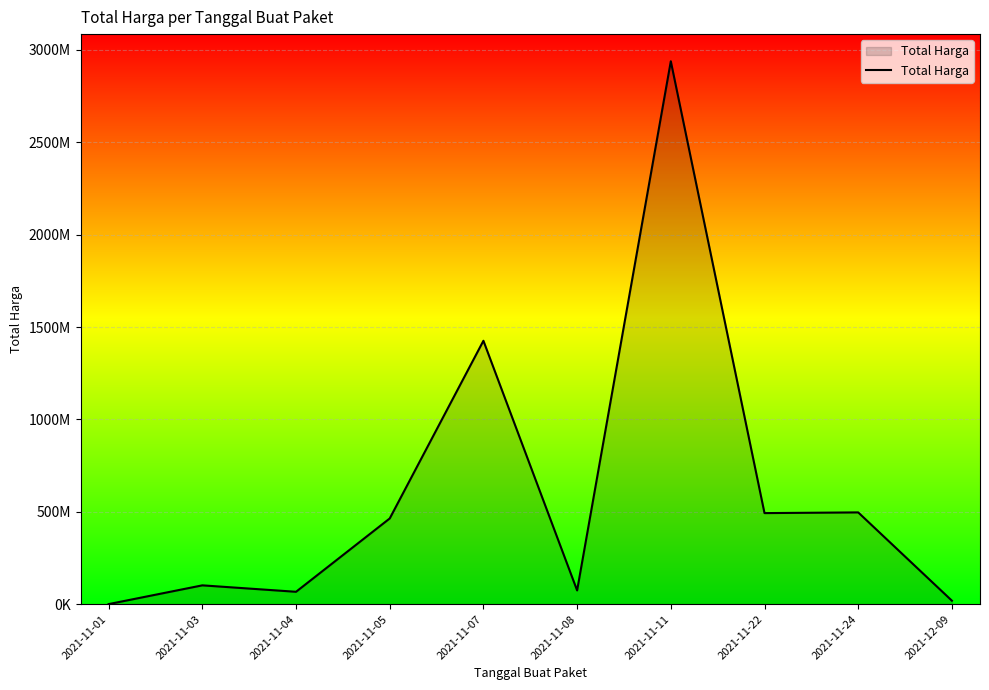

Is this an area chart (filled region under the line)?

Yes